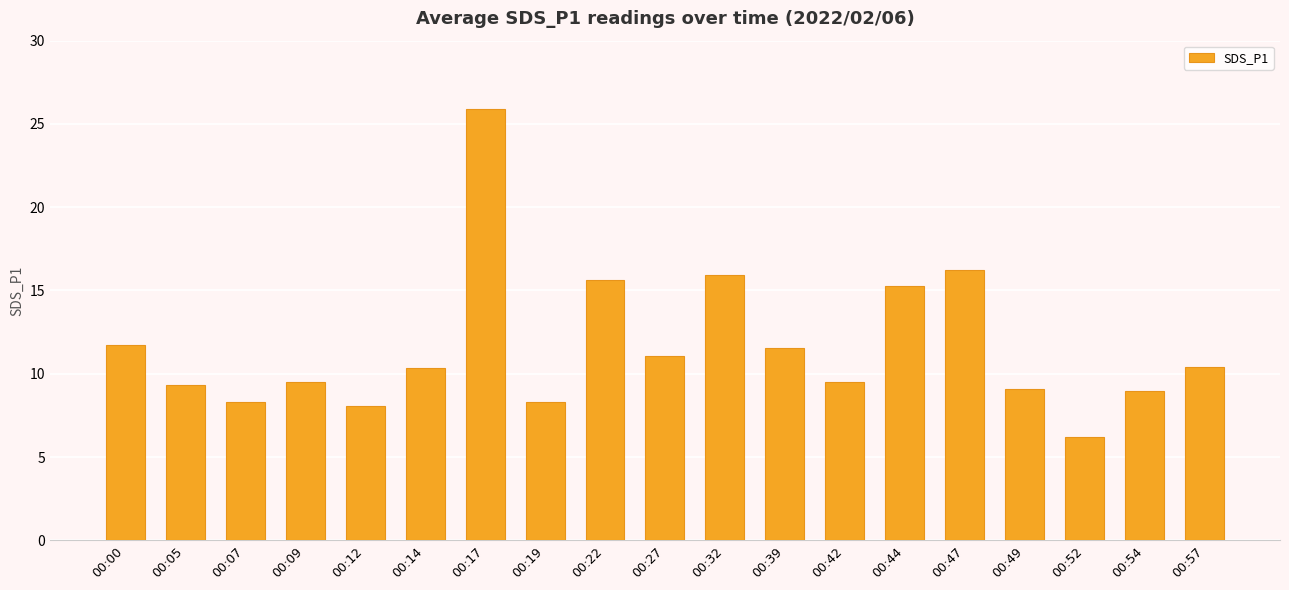

At which category does the chart reach its minimum across all series?

00:52